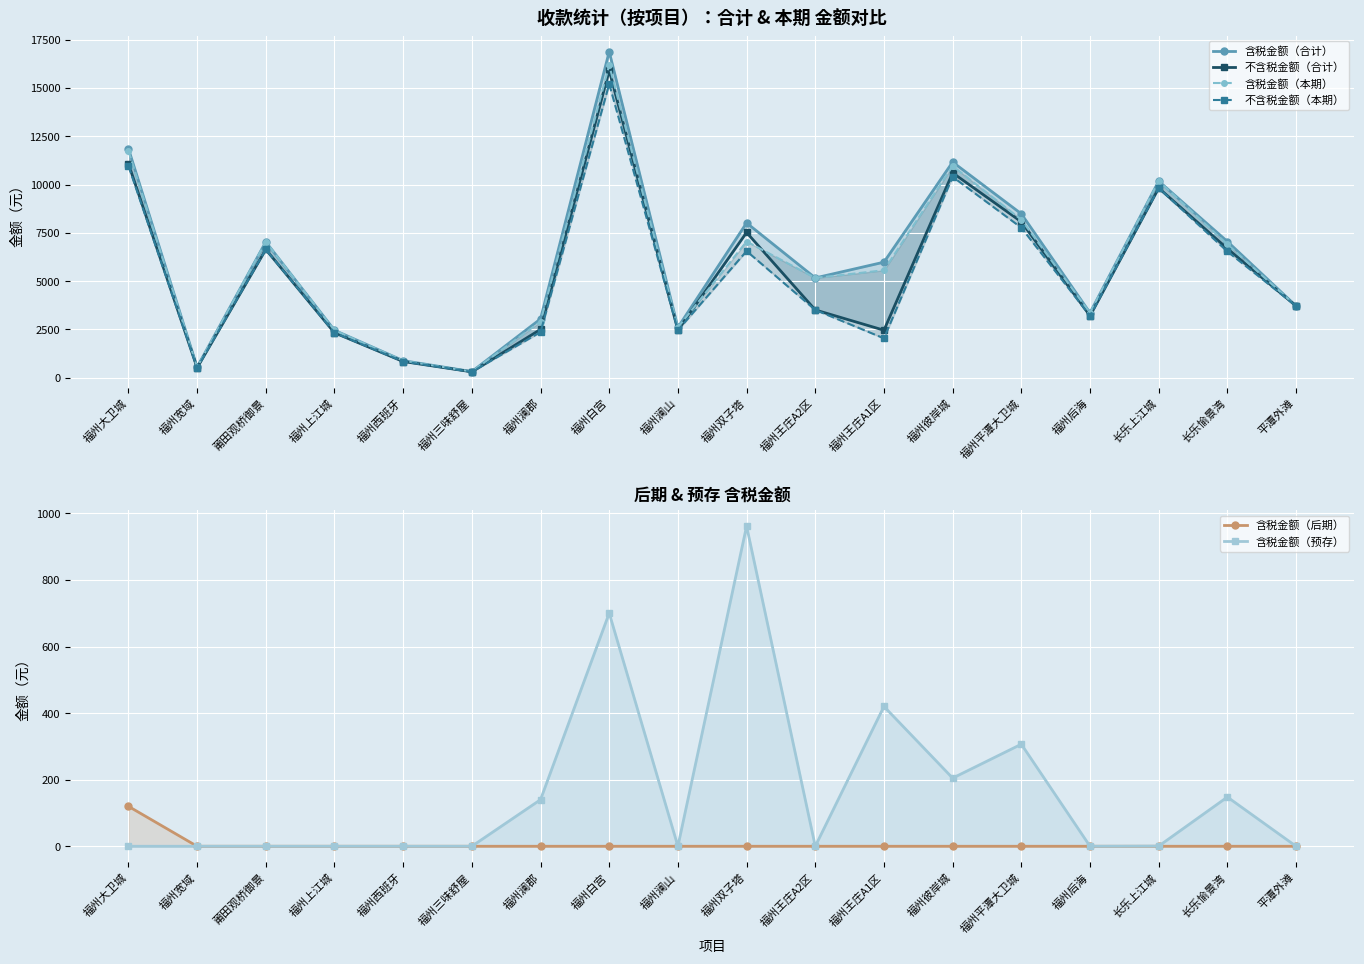

Reading left to right, list all the values displayed in this chart.

含税金额（合计）: 11861.1	546.0	7033.0	2457.5	885.9	319.2	3043.9	16877.4	2602.1	8013.9	5167.0	5983.4	11164.3	8486.2	3358.6	10178.1	7051.9	3715.4
不含税金额（合计）: 11083.1	517.8	6641.1	2328.6	841.4	307.2	2503.3	15903.8	2461.0	7519.1	3510.5	2460.2	10604.7	8073.2	3205.2	9818.6	6683.8	3715.4
含税金额（本期）: 11741.1	546.0	7033.0	2457.5	885.9	319.2	2903.9	16177.0	2602.1	7052.3	5167.0	5563.4	10959.5	8179.6	3358.6	10177.5	6904.0	3715.4
不含税金额（本期）: 10969.9	517.8	6641.1	2328.6	841.4	307.2	2363.3	15203.4	2461.0	6557.5	3510.5	2040.2	10399.9	7766.6	3205.2	9818.0	6535.9	3715.4
含税金额（后期）: 120.0	0.0	0.0	0.0	0.0	0.0	0.0	0.0	0.0	0.0	0.0	0.0	0.0	0.0	0.0	0.0	0.0	0.0
含税金额（预存）: 0.0	0.0	0.0	0.0	0.0	0.0	140.0	700.4	0.0	961.6	0.0	420.0	204.7	306.6	0.0	0.6	147.9	0.0